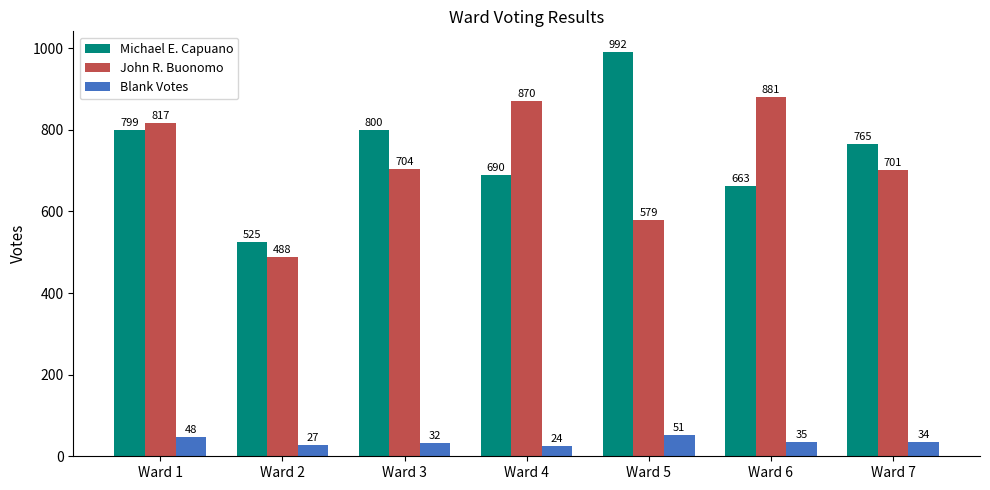

Which category has the highest value across all series?

Ward 5